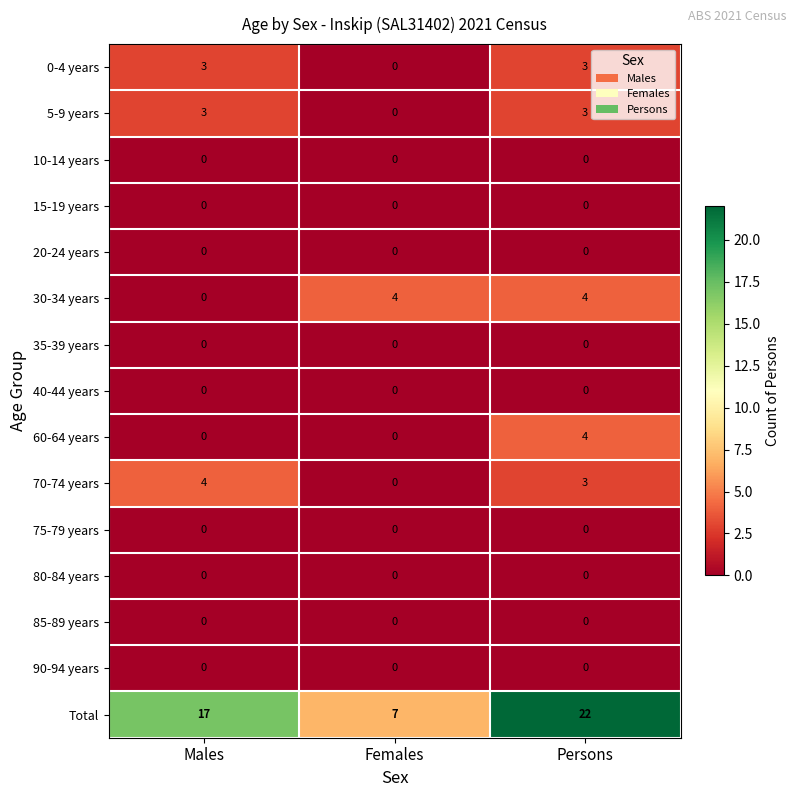

At how many categories does at least one series exceed 12?

2